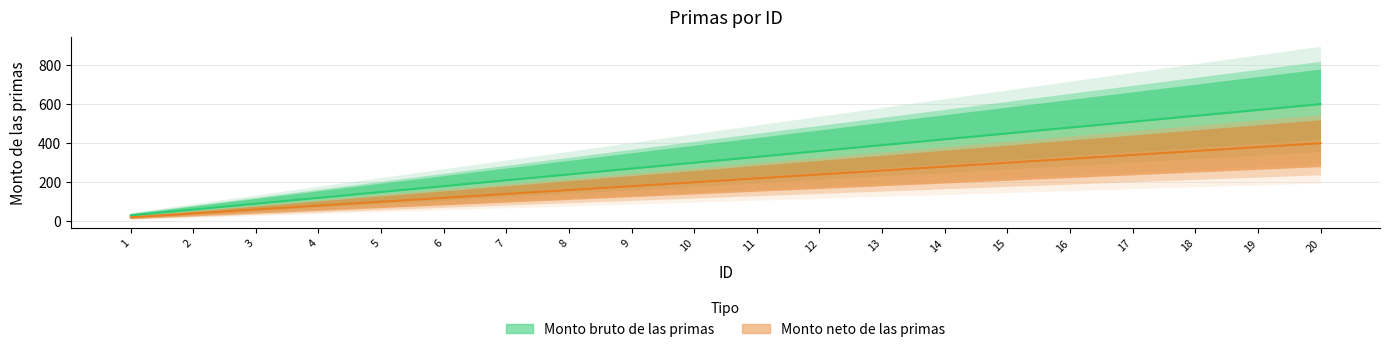

At which label is Monto neto de las primas closest to 210?

10